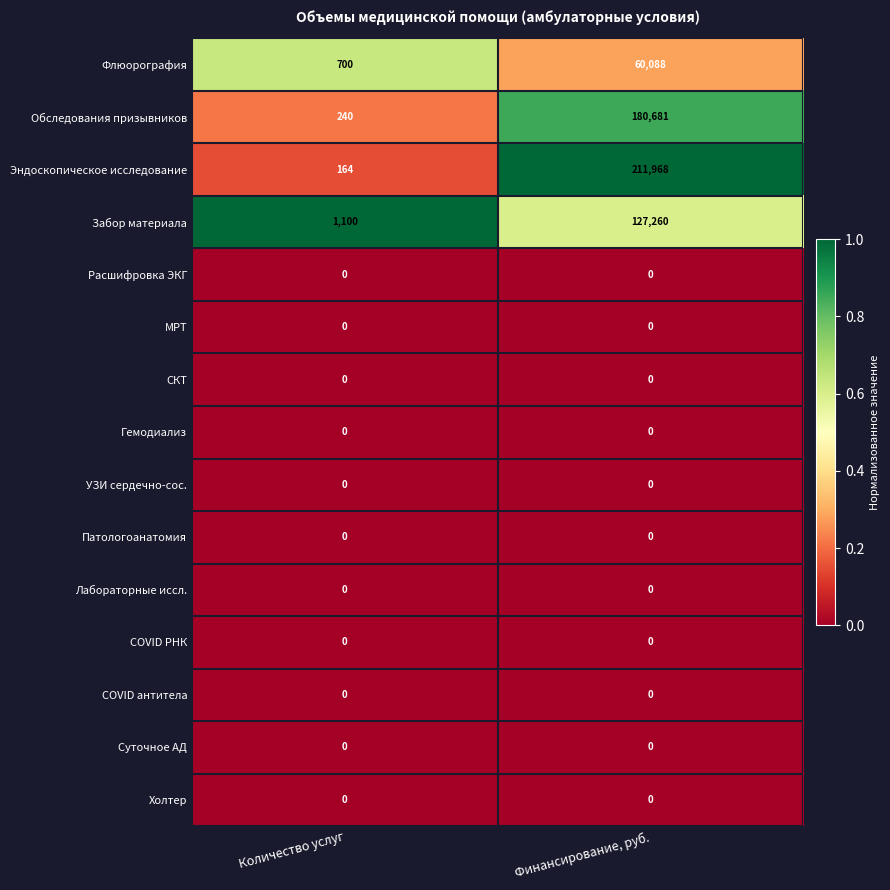

What is the approximate value of Забор материала at Количество услуг, to the nearest 10?

1100